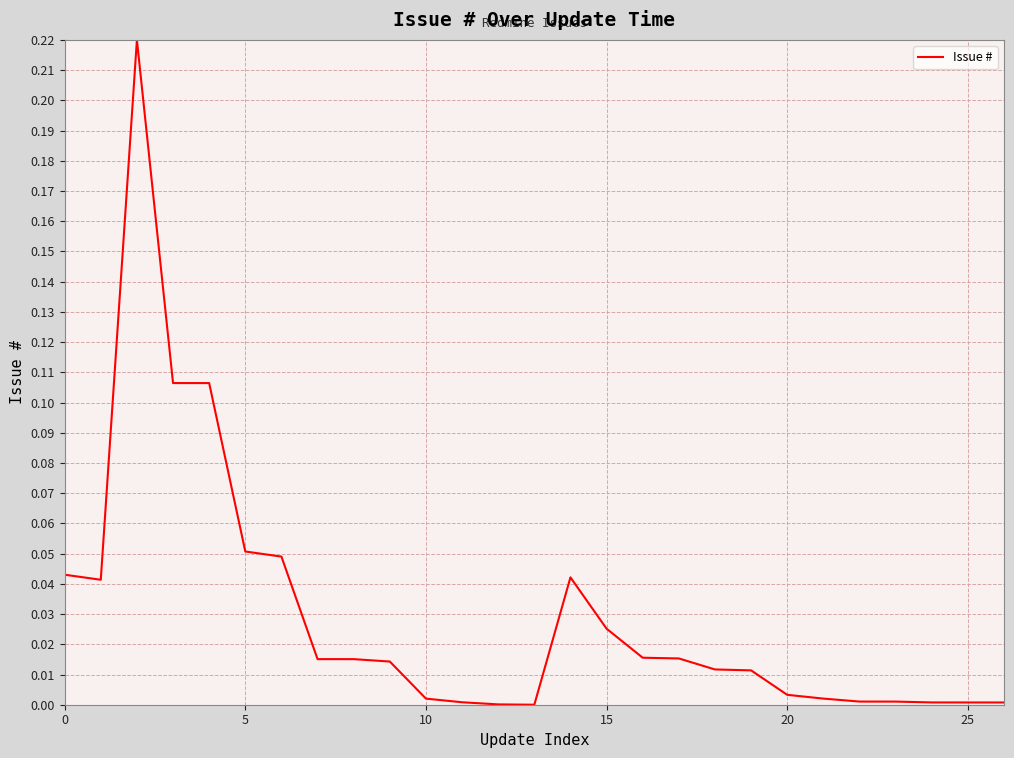

What is the greatest value displayed?

0.2